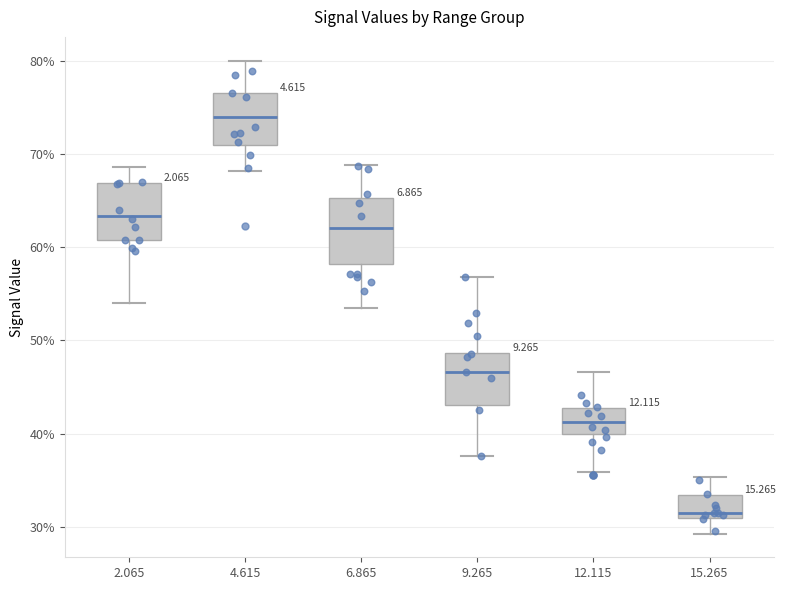

Reading left to right, read every box against the y-axis: the position of its median line, the range the box covers, and the ends of its whiskers. The values are not printed on the chart, so give them approximately, as read against the axis.

2.065: median 63, box 61 to 67, whiskers 54 to 69
4.615: median 74, box 71 to 77, whiskers 68 to 80
6.865: median 62, box 58 to 65, whiskers 54 to 69
9.265: median 47, box 43 to 49, whiskers 38 to 57
12.115: median 41, box 40 to 43, whiskers 36 to 47
15.265: median 32, box 31 to 33, whiskers 29 to 35